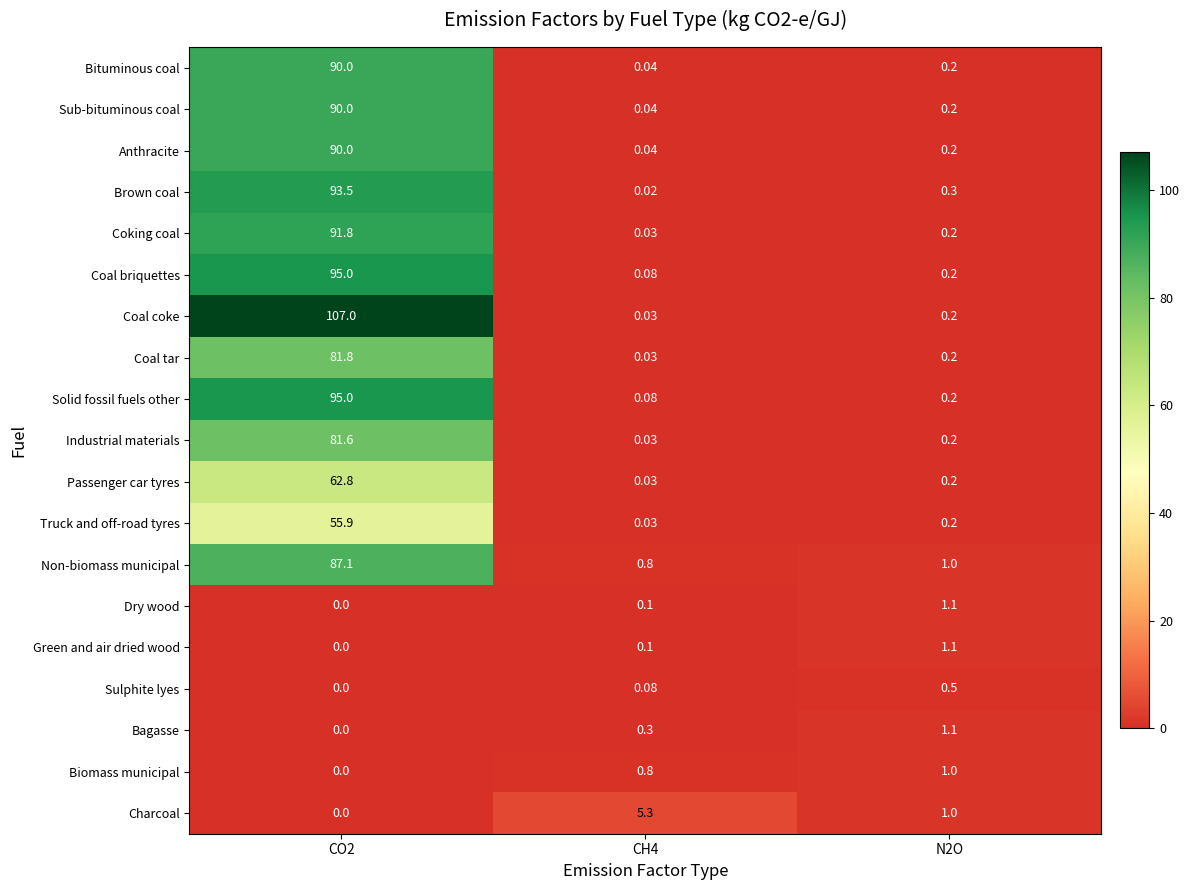

What is the difference between the highest and lowest values at N2O?

0.9